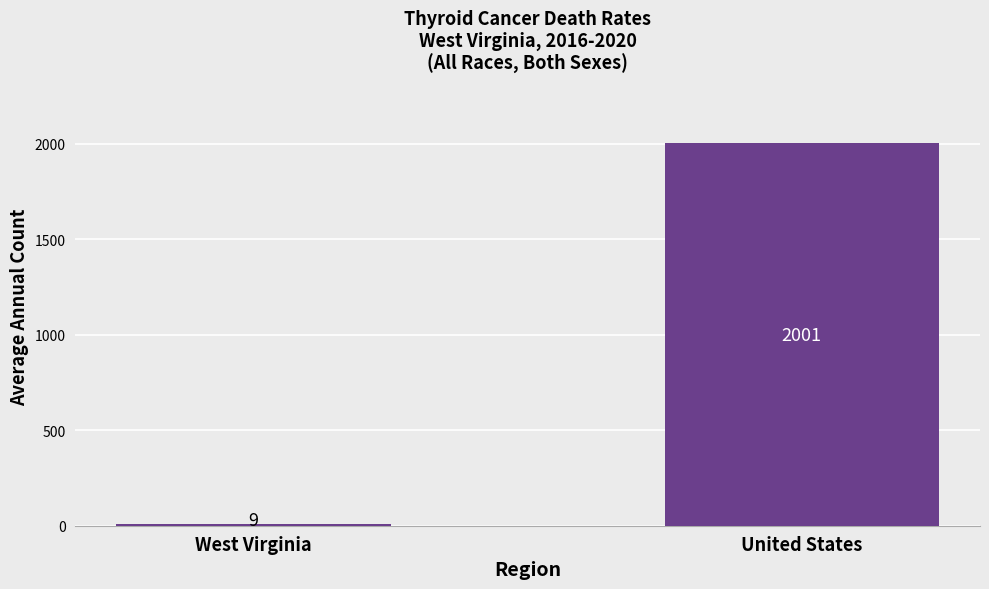

Are the bars grouped side by side (vs. stacked)?

No